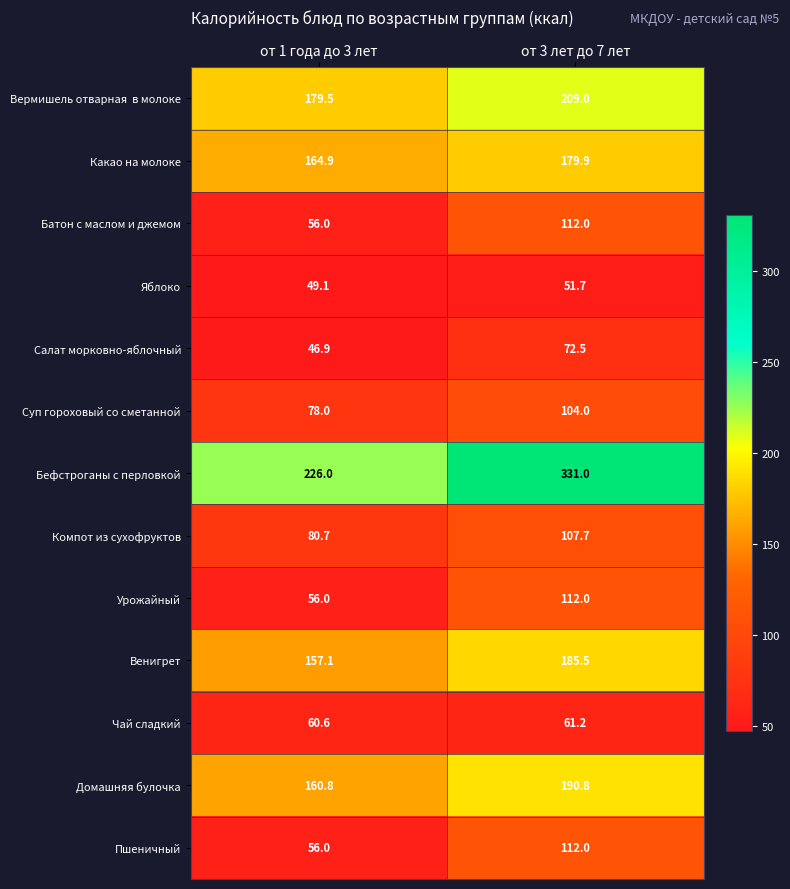

How many data points does each series have?

2